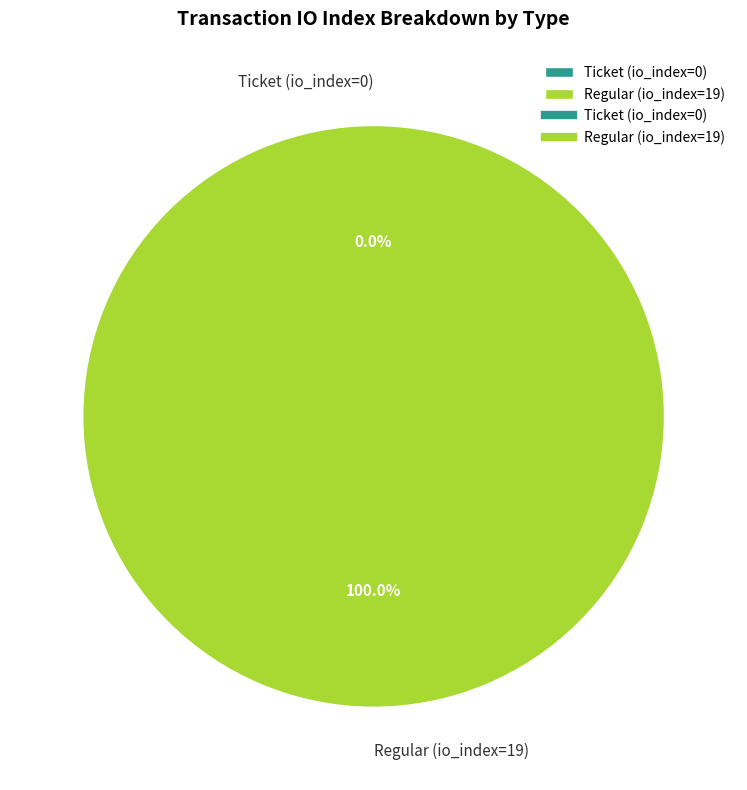

Which category accounts for the majority?

Regular (io_index=19)